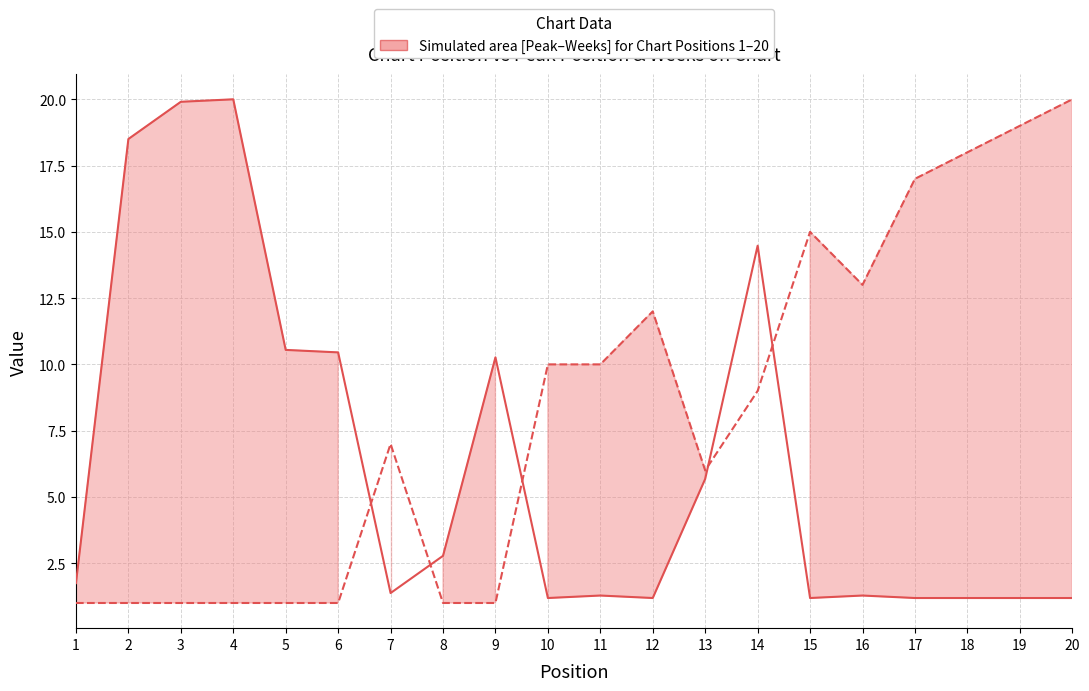

What is the sum of the Weeks on Chart (scaled) values at 16 and 10?

2.5